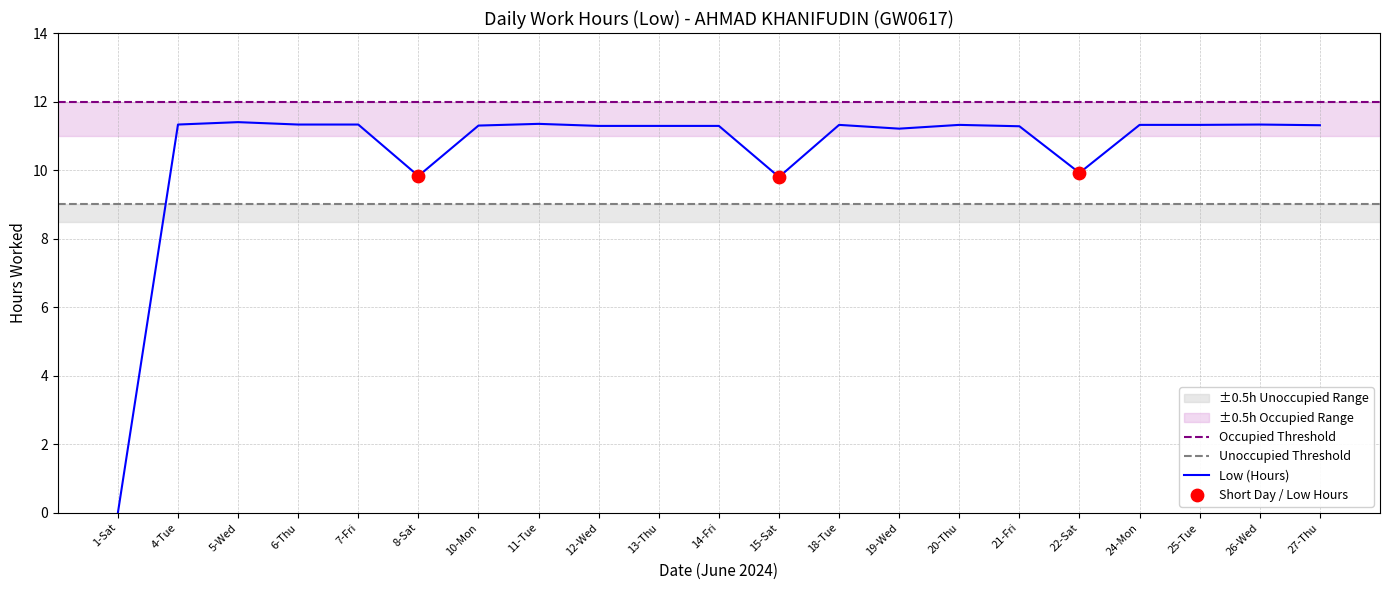

Between 6-Thu and 7-Fri, which is larger?

6-Thu